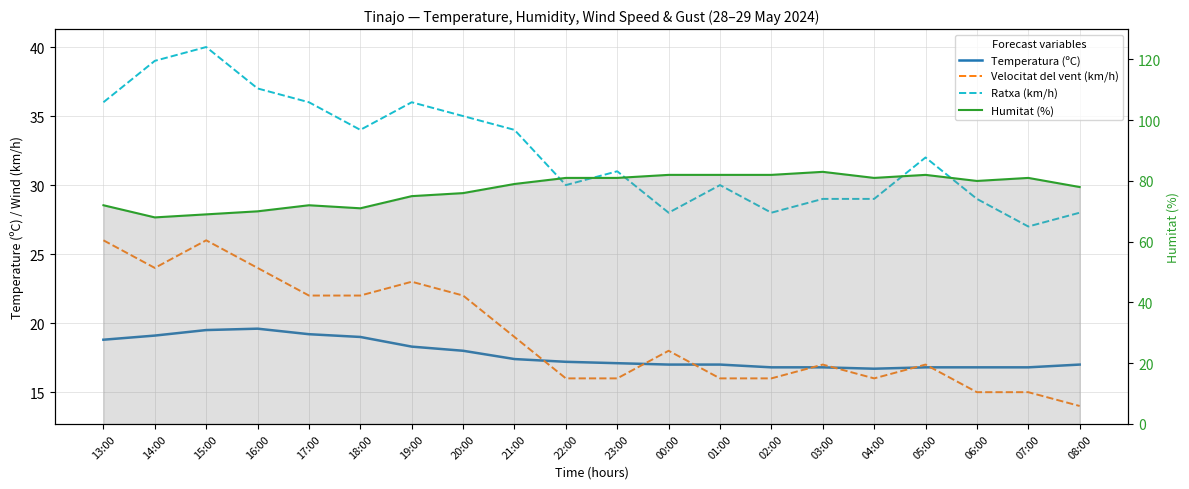

What is the sum of the Humitat (%) values at 15:00 and 03:00?

152.0